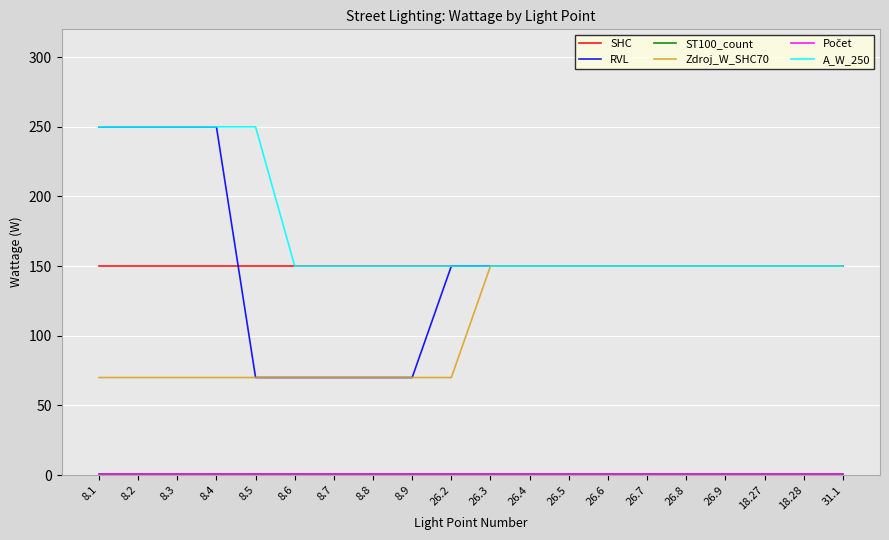

At which category is the sum across all series the highest?

8.1